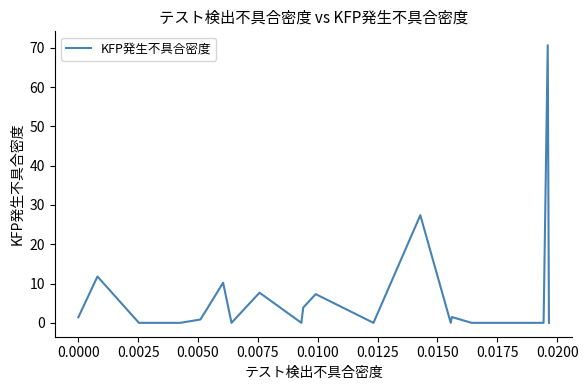

What is the difference between the maximum and minimum values?

70.7